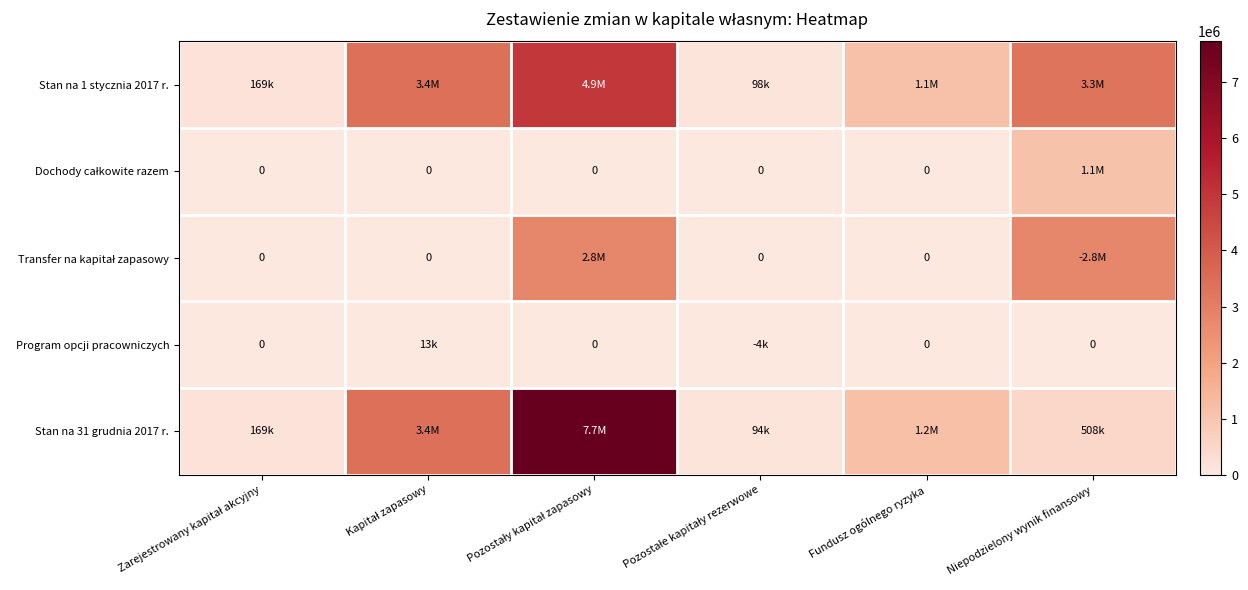

How many distinct data groups are displayed?

5